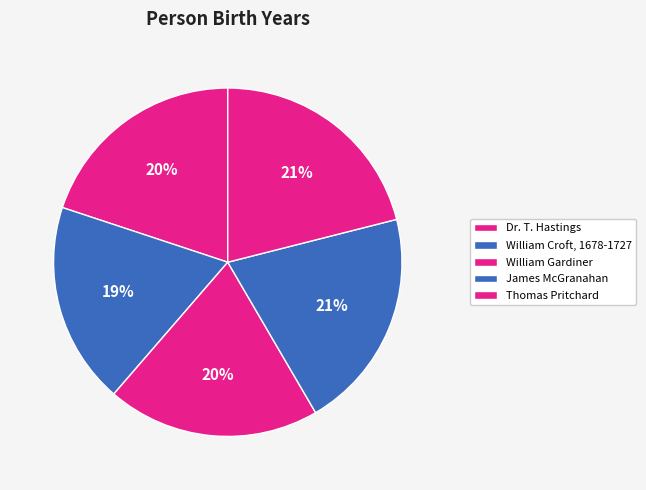

How many slices are in this pie chart?

5